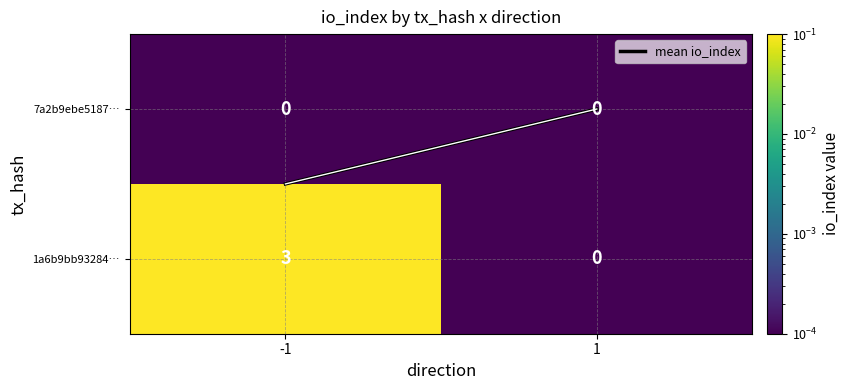

Rank the series at -1 from highest to lowest value.

1a6b9bb93284…, 7a2b9ebe5187…